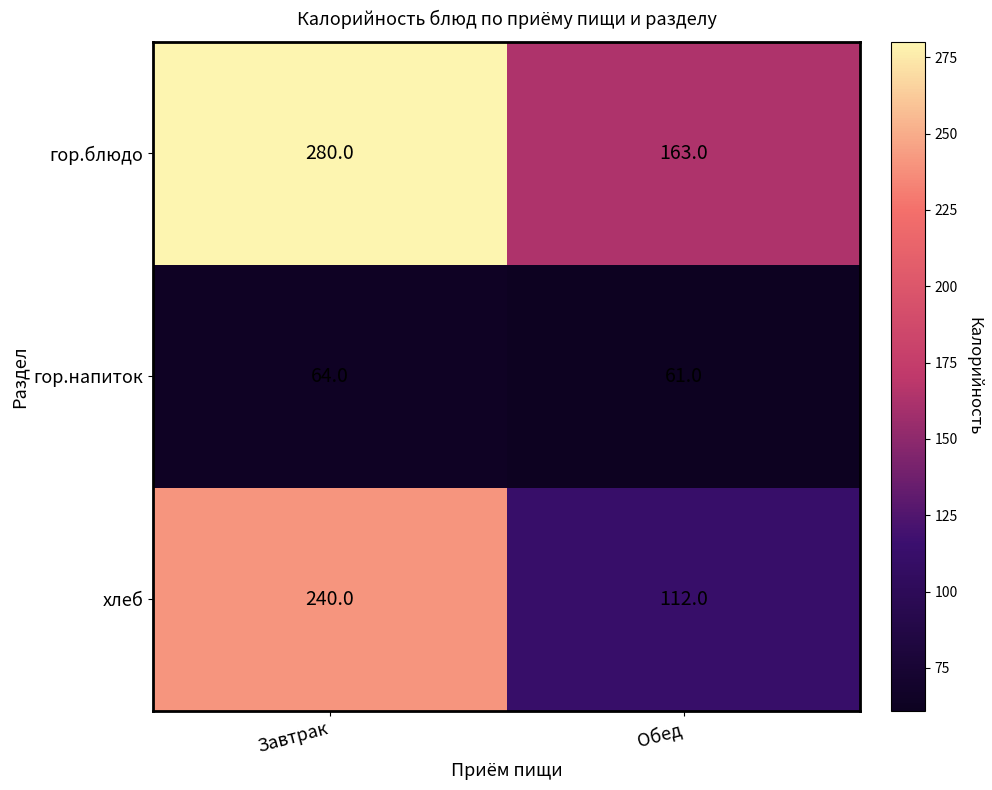

The гор.блюдо series shows 280 at Завтрак. True or false?

True